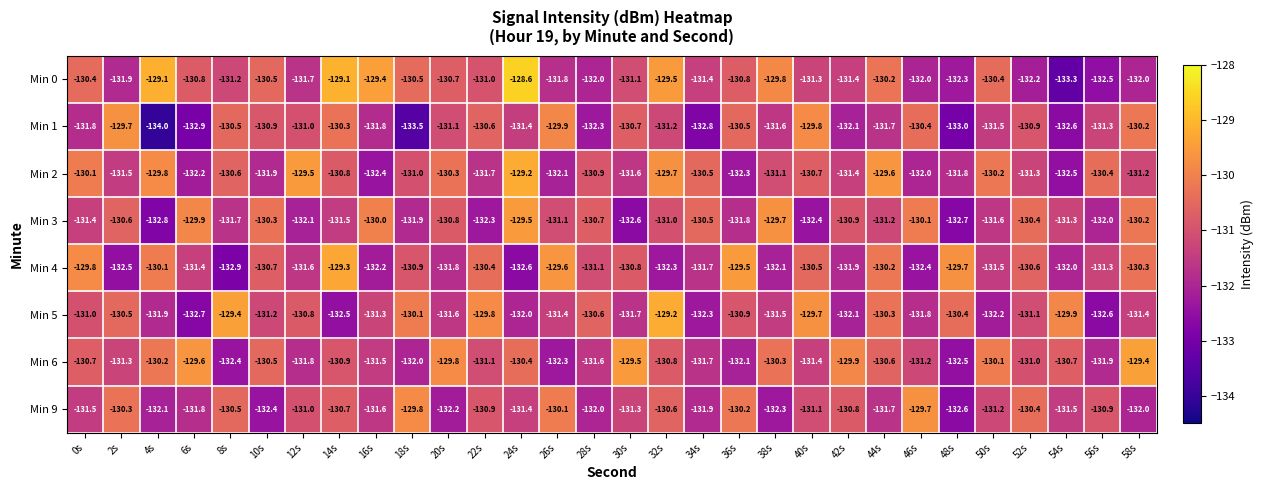

The value of Min 5 at 42s is -132.1. True or false?

True